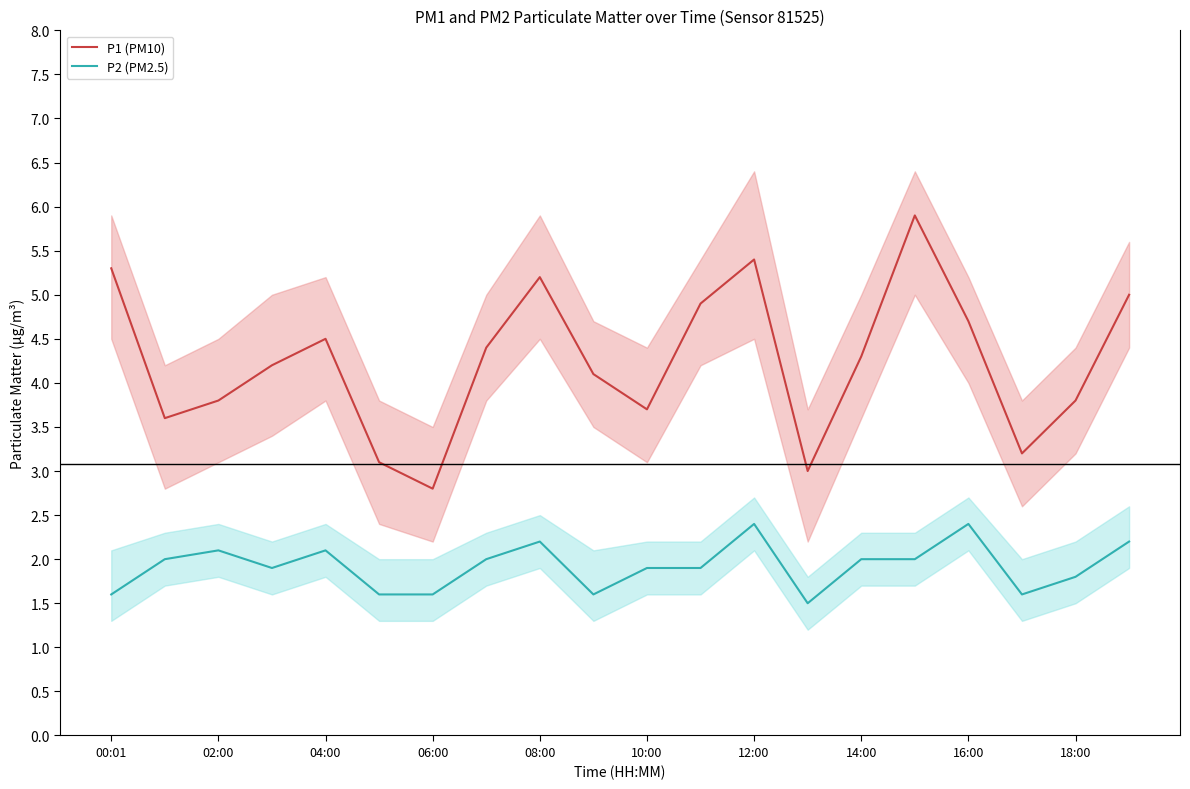

Is it true that P2 (PM2.5) equals 1.0 at 14:00?

False